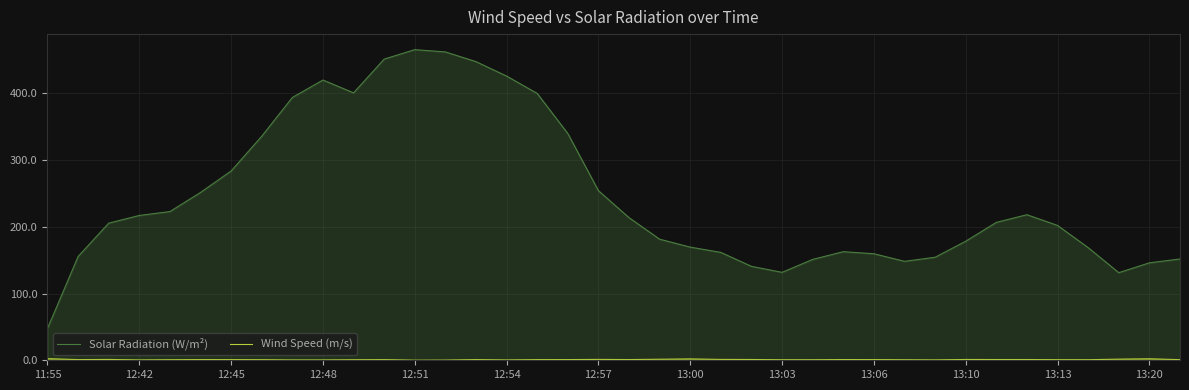

What is the smallest value displayed?

0.2